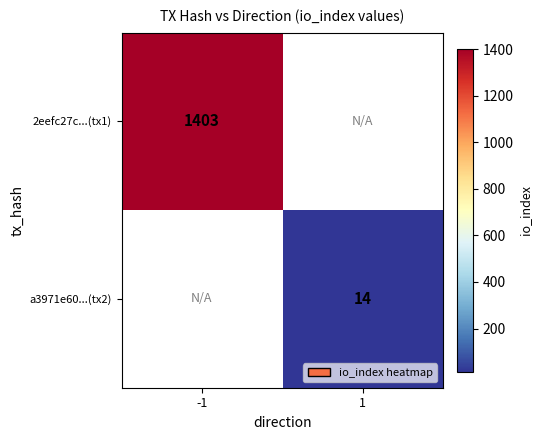

The value of a3971e60...(tx2) at 1 is 14. True or false?

True